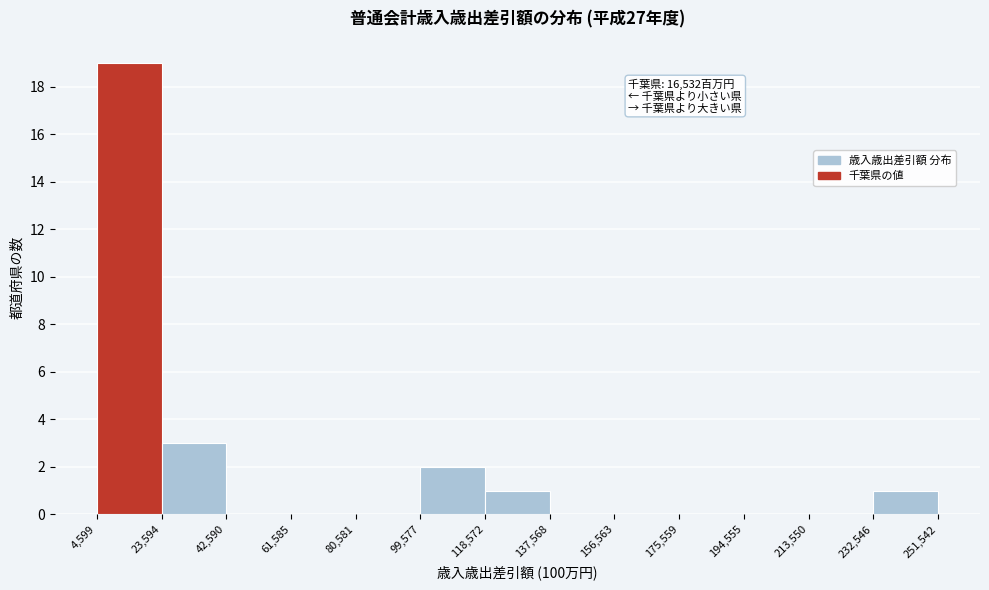

Over which range of the x-axis is the bar tallest?

4,599 to 23,594